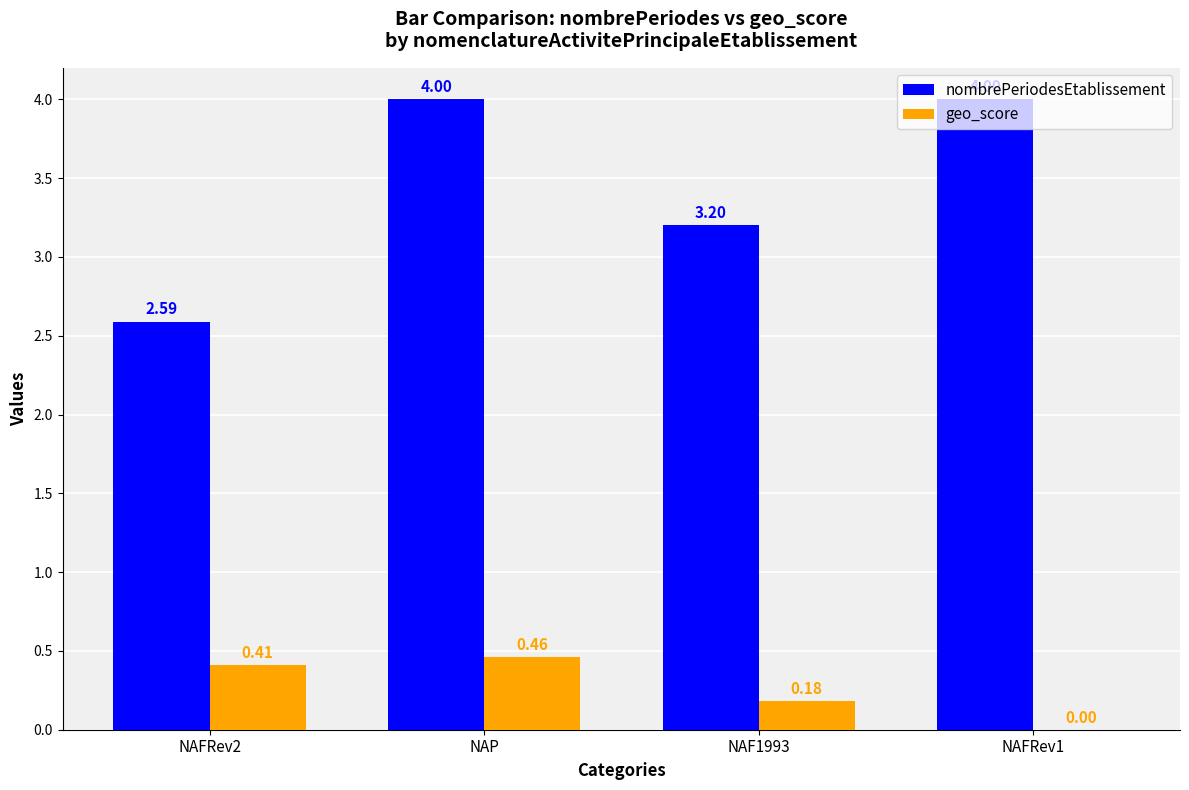

How many nombrePeriodesEtablissement values are between 3 and 4?

3